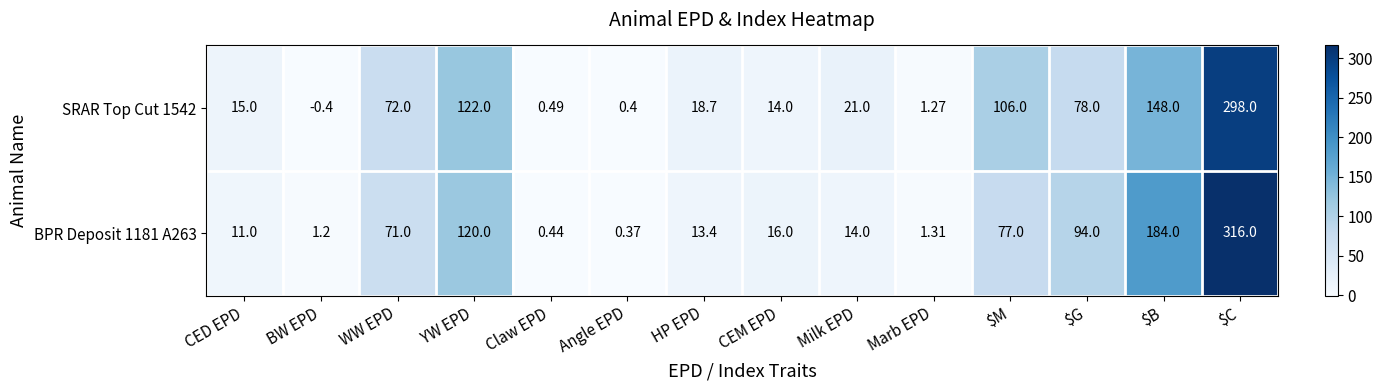

At which category does the chart reach its minimum across all series?

BW EPD